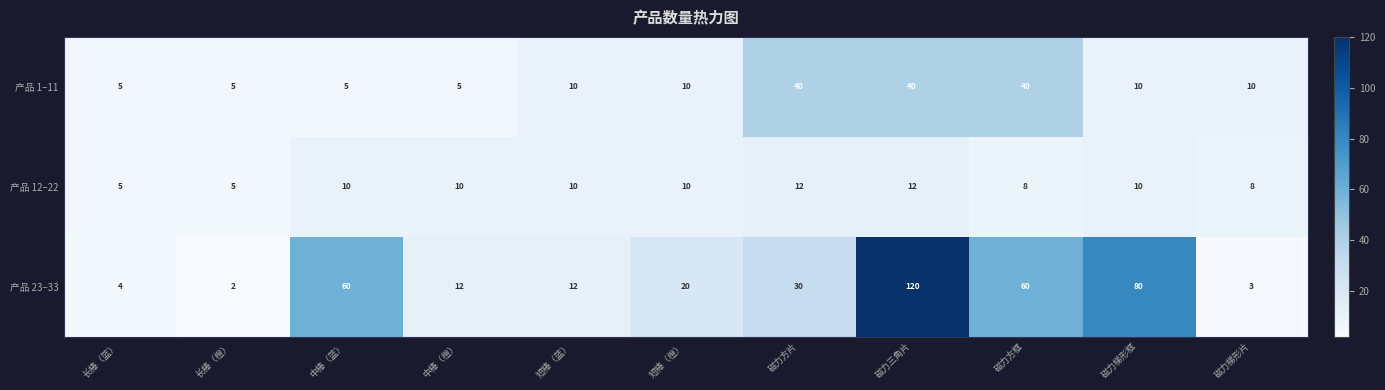

How many data points in 产品 1–11 are less than 10?

4